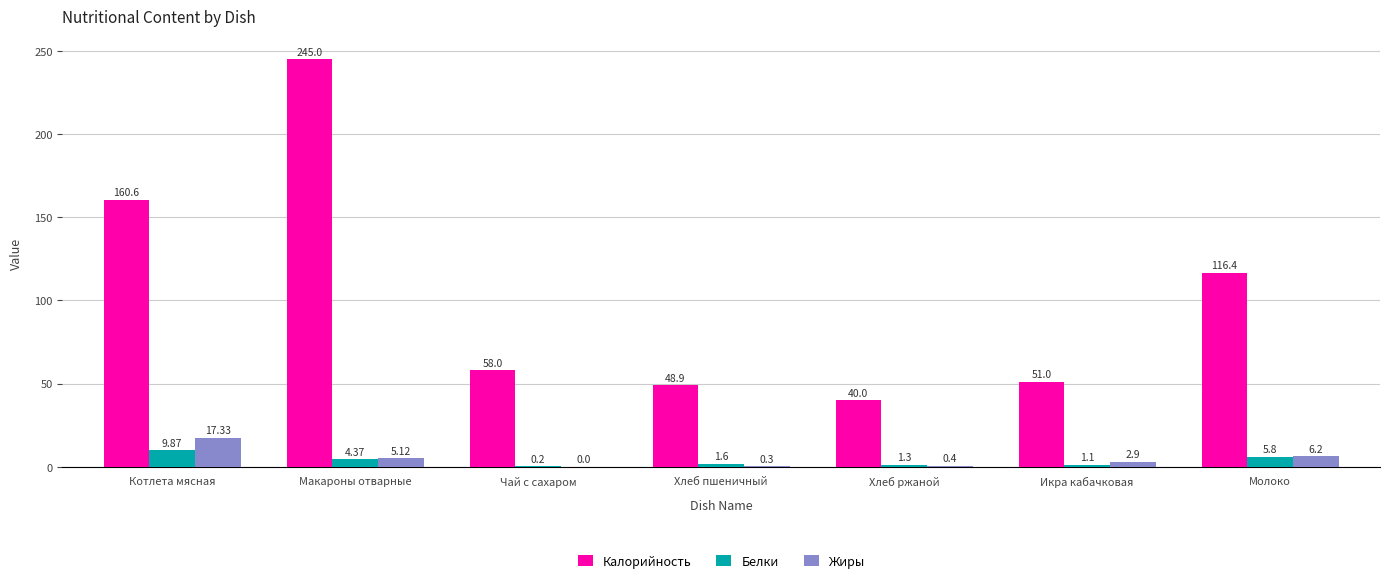

At which category does the chart reach its peak across all series?

Макароны отварные